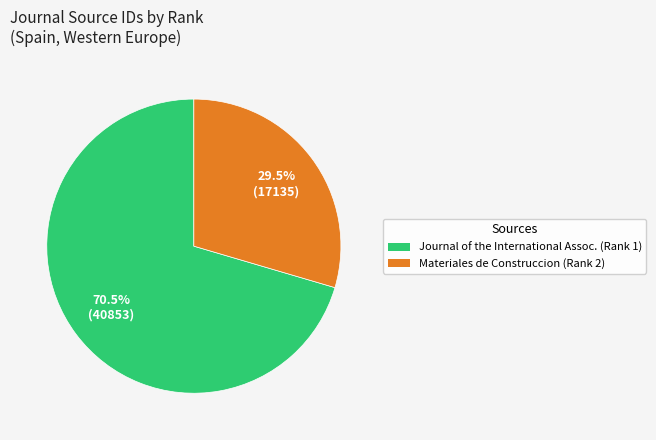

Is there any slice that represents more than half of the pie?

Yes